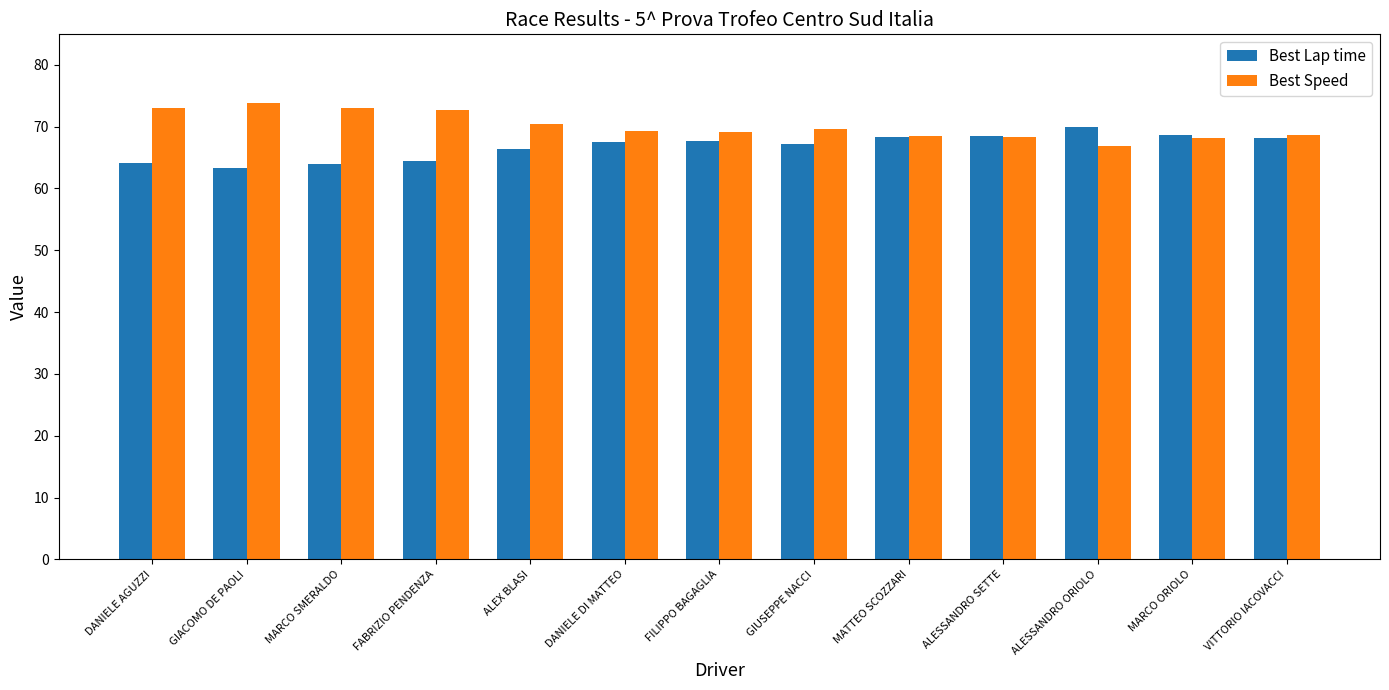

Is the value of Best Lap time at MATTEO SCOZZARI greater than the value of Best Speed at GIUSEPPE NACCI?

No